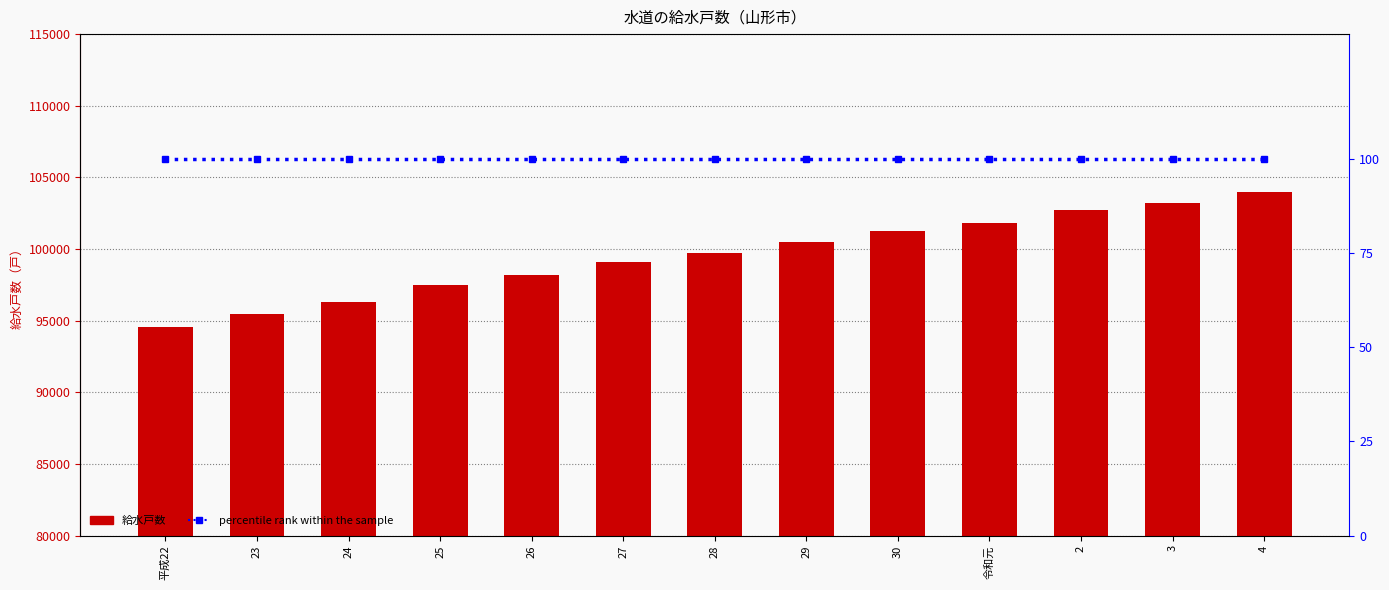

What is the difference between the maximum and minimum values in the 給水戸数 series?

9421